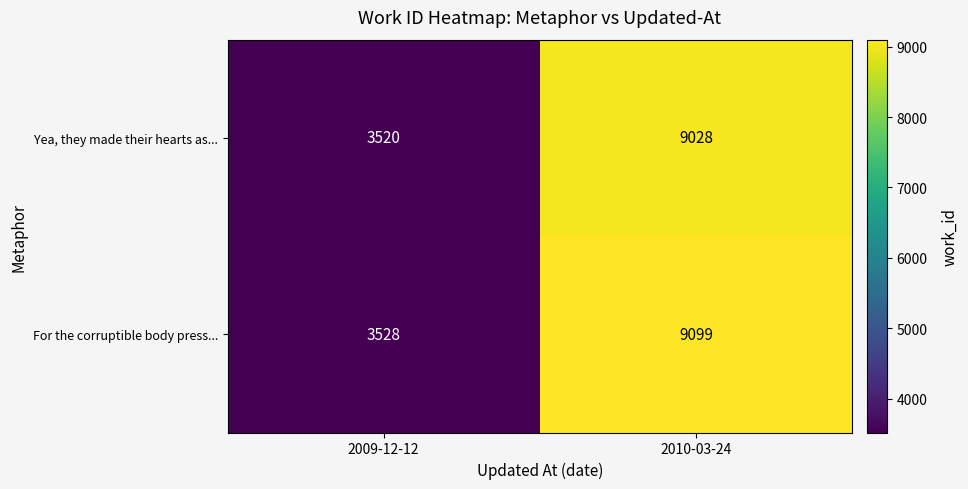

The value of Yea, they made their hearts as... at 2010-03-24 is 9028. True or false?

True